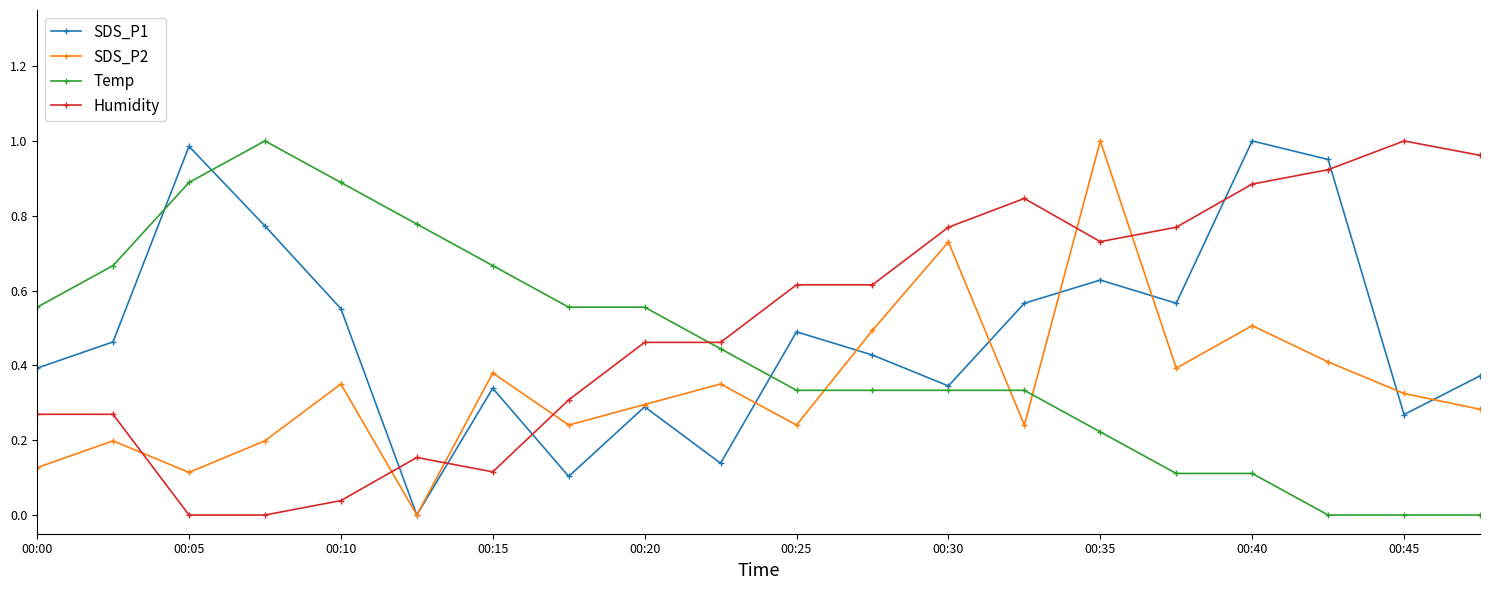

Does the chart display data point markers on the line(s)?

Yes